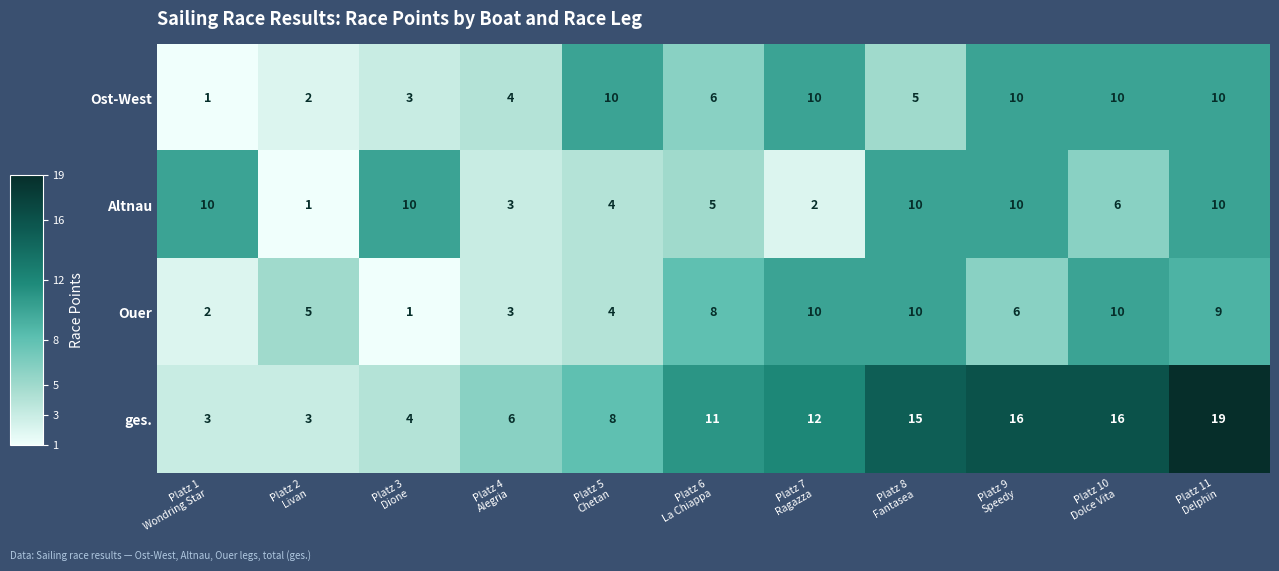

At which category is the sum across all series the highest?

Platz 11
Delphin